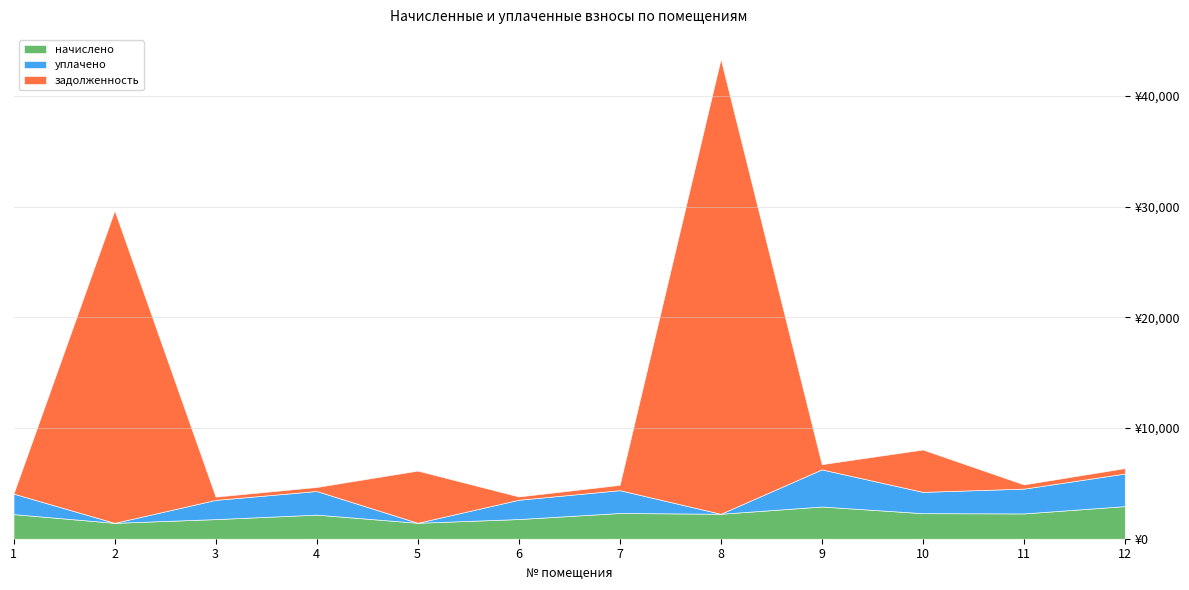

At which label does задолженность reach its peak?

8